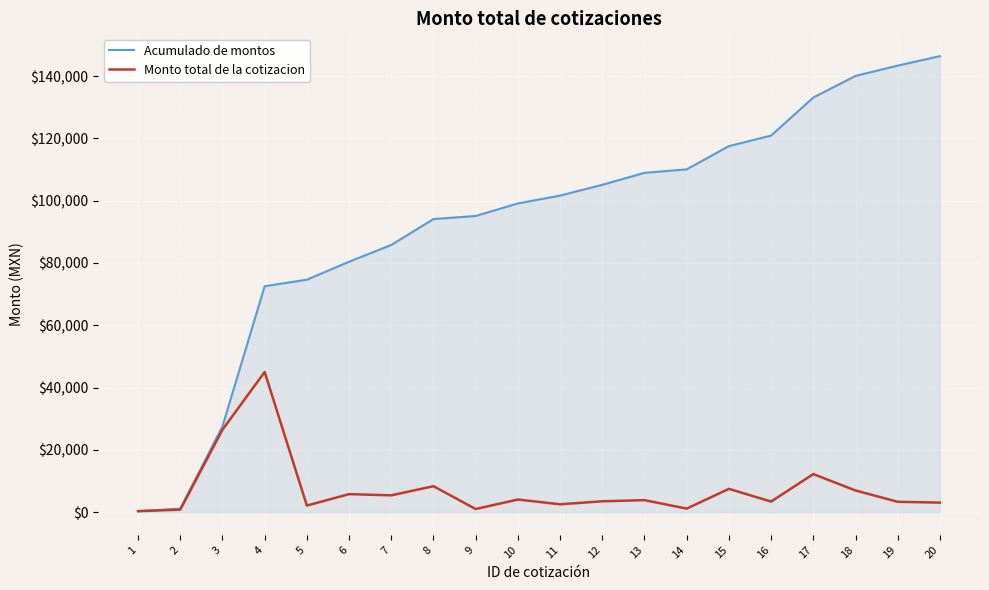

What is the approximate value of Monto total de la cotizacion at 17?

12210.8